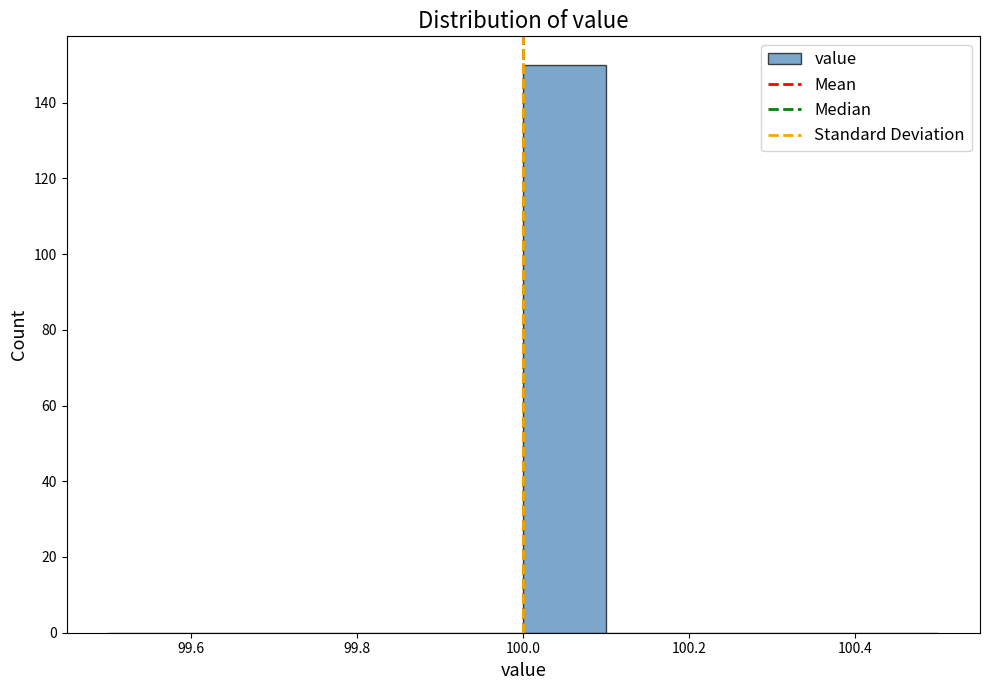

Reading left to right, list every bar in this chart as the range it spans on the x-axis followed by its height. The values are not printed on the chart, so give them approximately, as read against the axis.

99.5 to 99.6: 0
99.6 to 99.7: 0
99.7 to 99.8: 0
99.8 to 99.9: 0
99.9 to 100.0: 0
100.0 to 100.1: 150
100.1 to 100.2: 0
100.2 to 100.3: 0
100.3 to 100.4: 0
100.4 to 100.5: 0